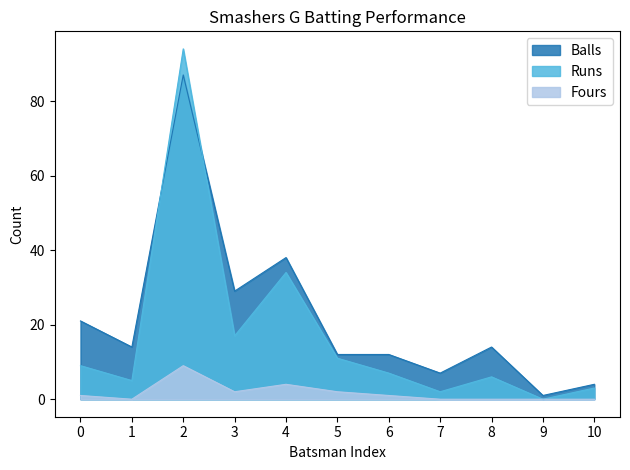

How many values in Fours are above zero?

6